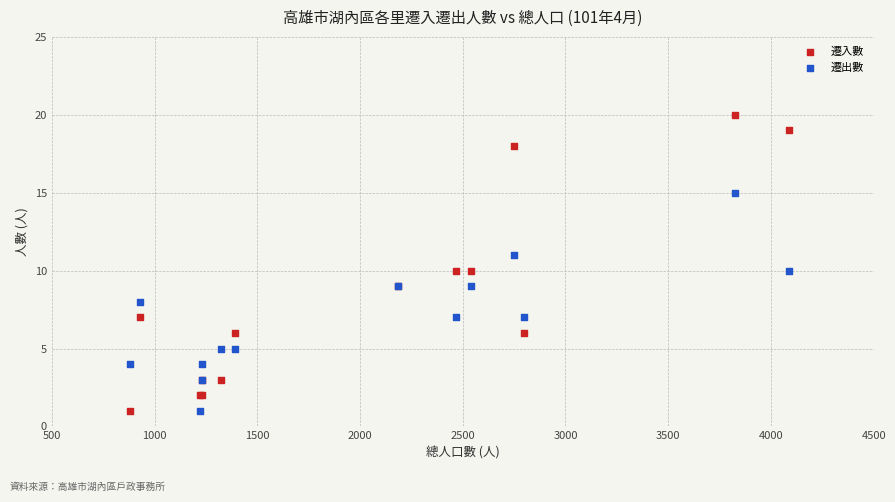

What is the X range (max minus min) for the scatter plot?

3206